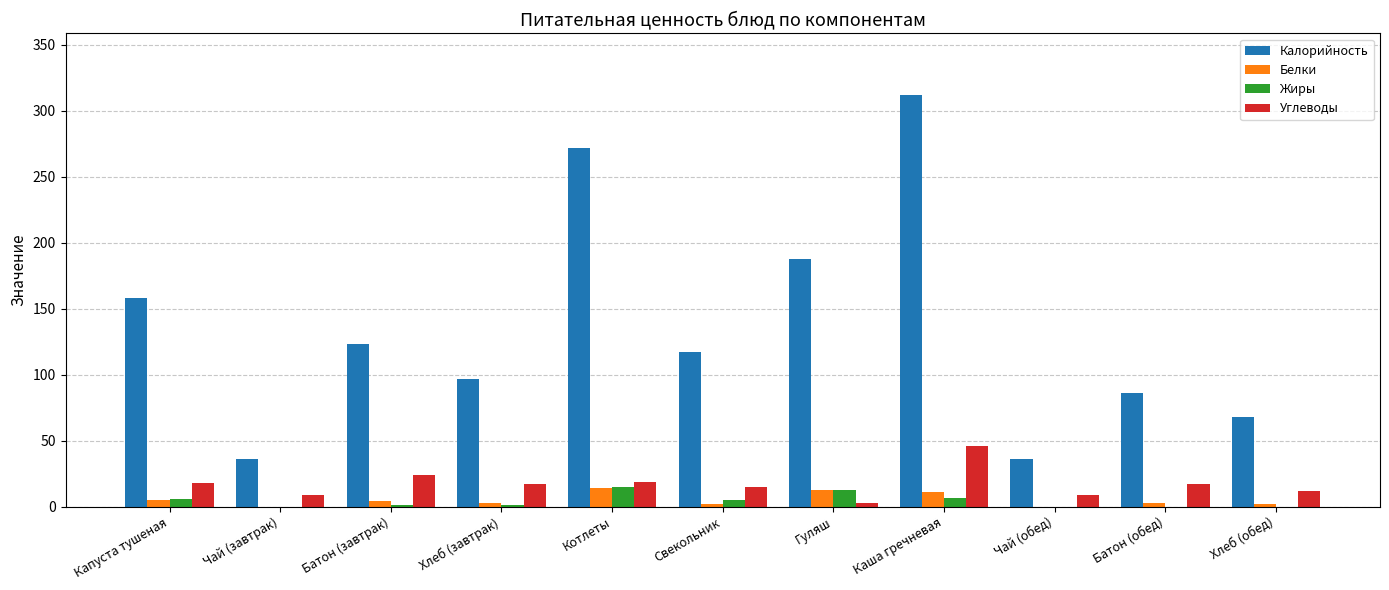

Which series has the largest total across all categories?

Калорийность